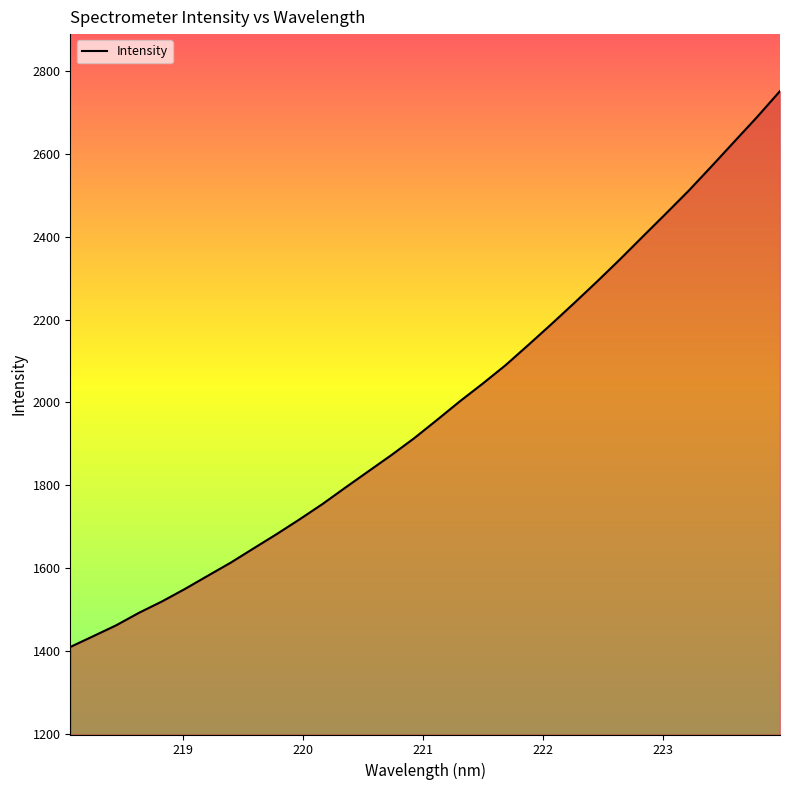

How many values exceed 1957?

16